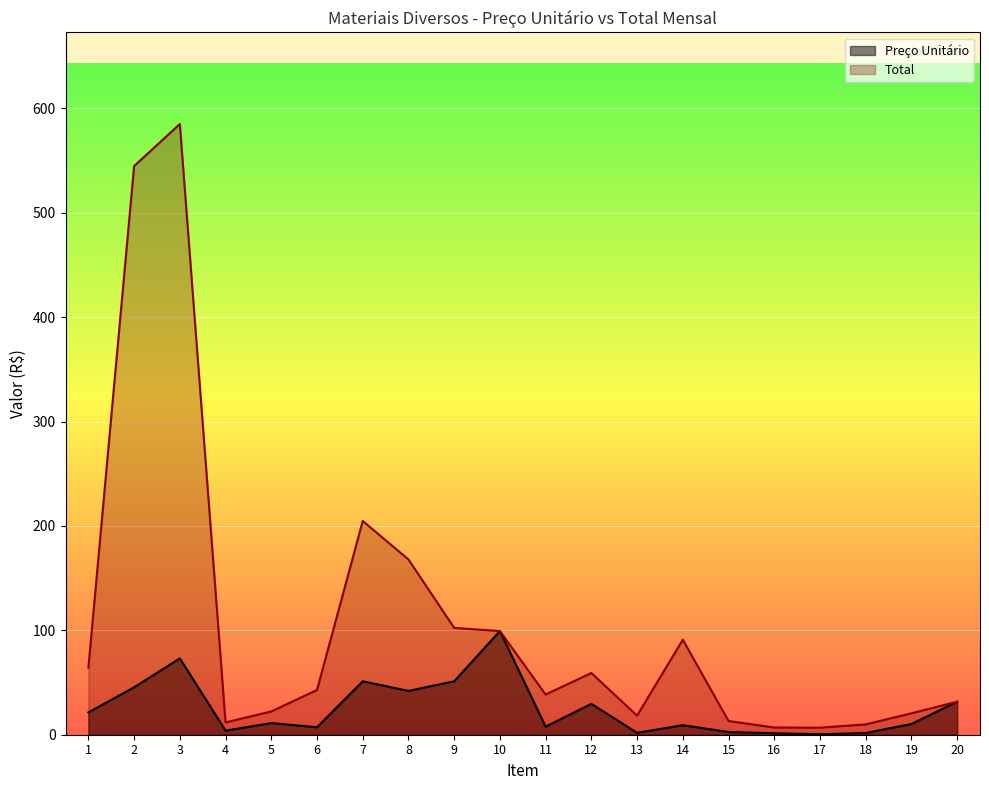

Reading left to right, list all the values displayed in this chart.

Preço Unitário: 21.4	45.4	73.1	3.9	11.2	7.2	51.2	42.0	51.2	99.3	7.7	29.6	1.8	9.1	2.6	1.4	0.5	1.6	10.3	31.6
Total: 64.1	544.7	585.0	11.8	22.3	42.9	204.7	167.9	102.3	99.3	38.5	59.1	18.3	91.0	13.2	6.9	6.8	9.9	20.5	31.6